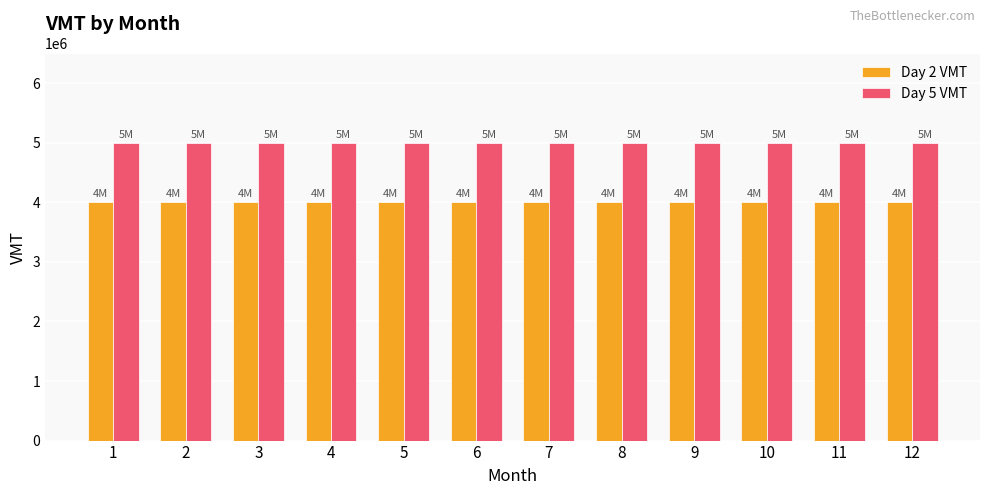

What is the minimum value for Day 5 VMT?

5000000